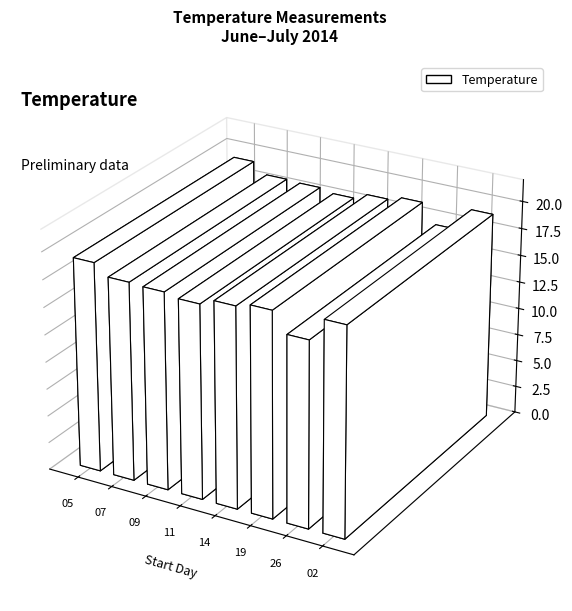

At which label does the data first exceed 18?

05